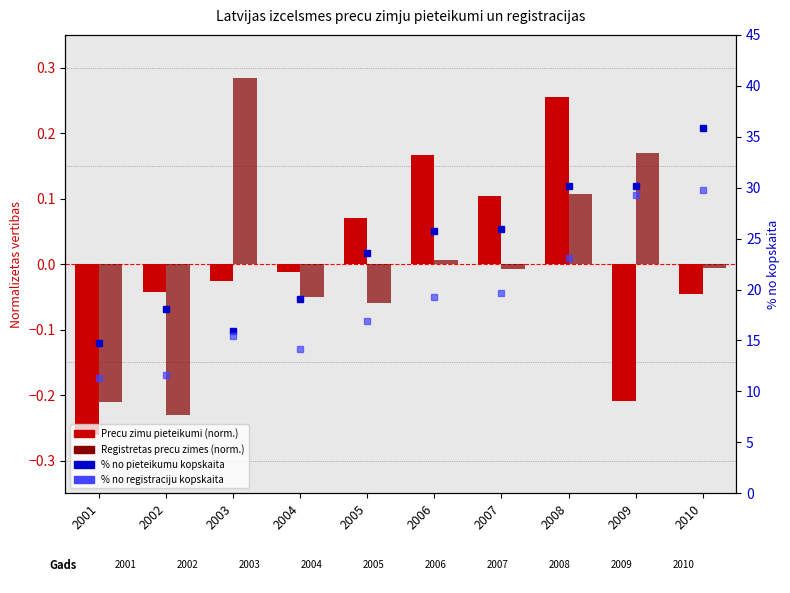

How many data points in Precu zimu pieteikumi (norm.) are less than 0?

6